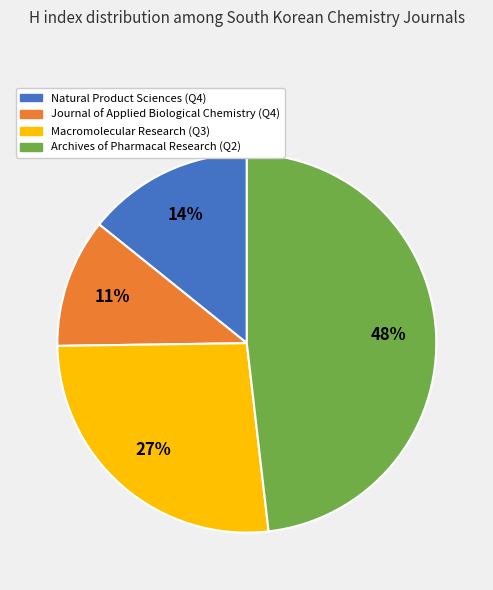

Is it true that Archives of Pharmacal Research is 42% of the pie?

False